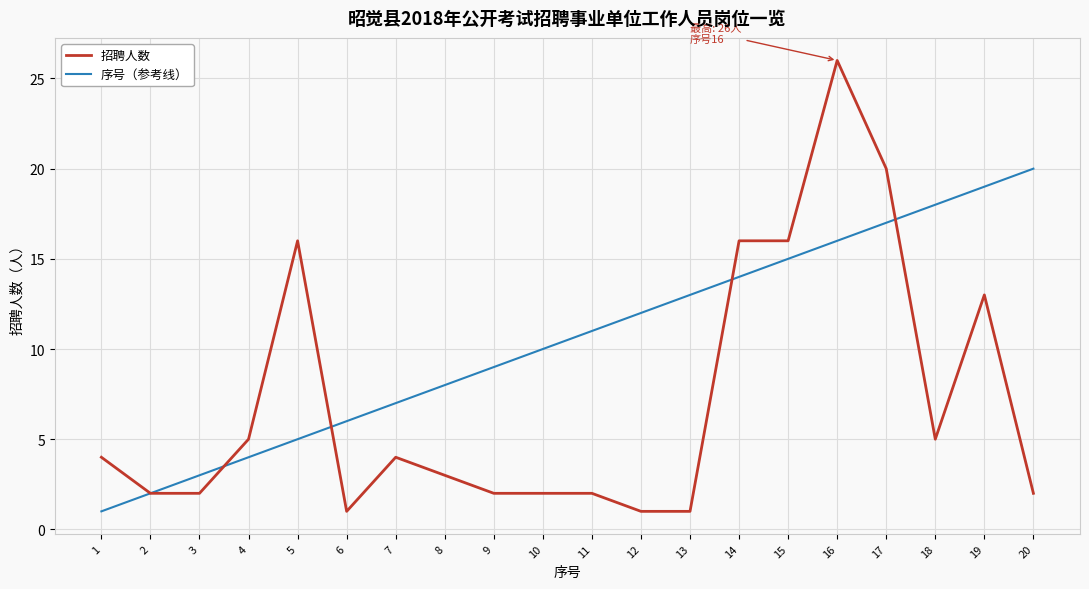

After their last crossing, which series has the higher values: 序号（参考线） or 招聘人数?

序号（参考线）